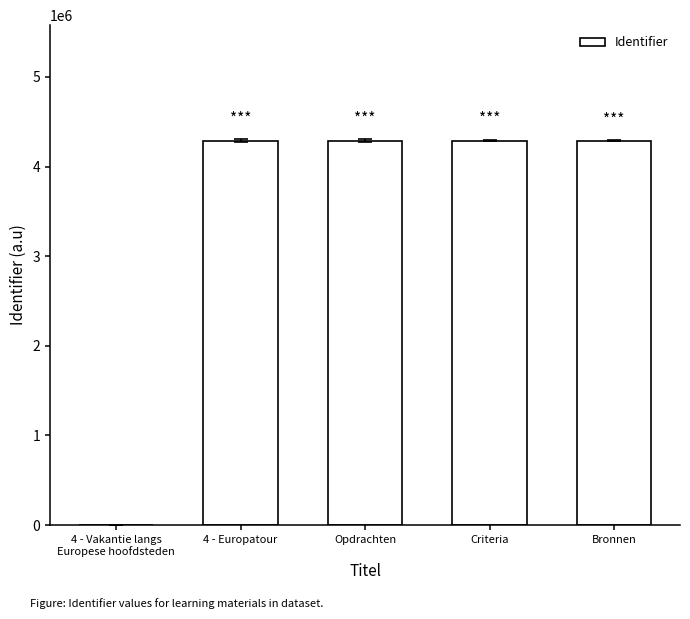

What is the maximum value shown in the chart?

4290068